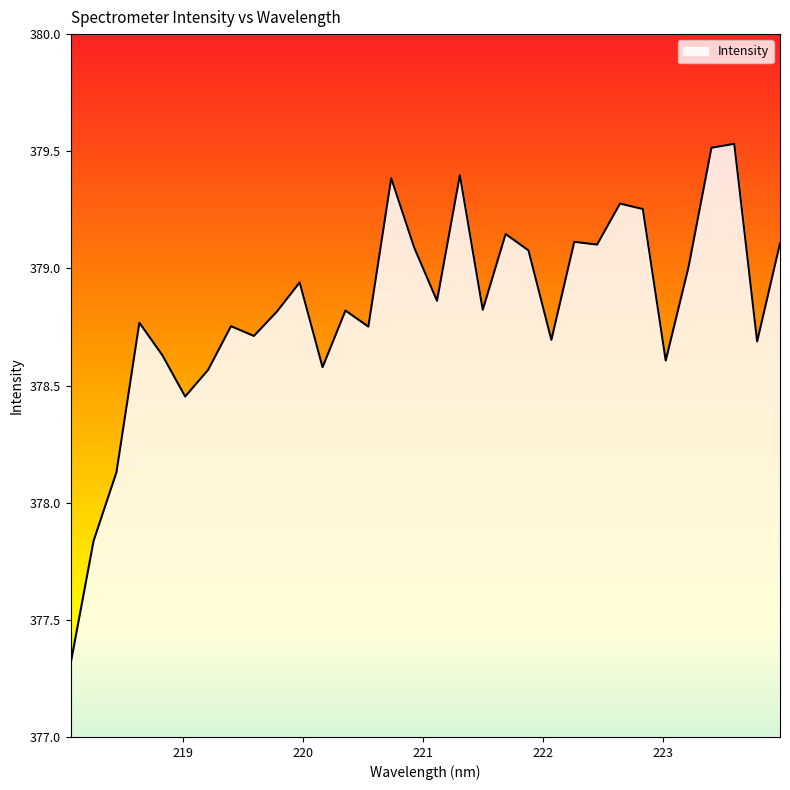

What is the difference between the maximum and minimum values?

2.2